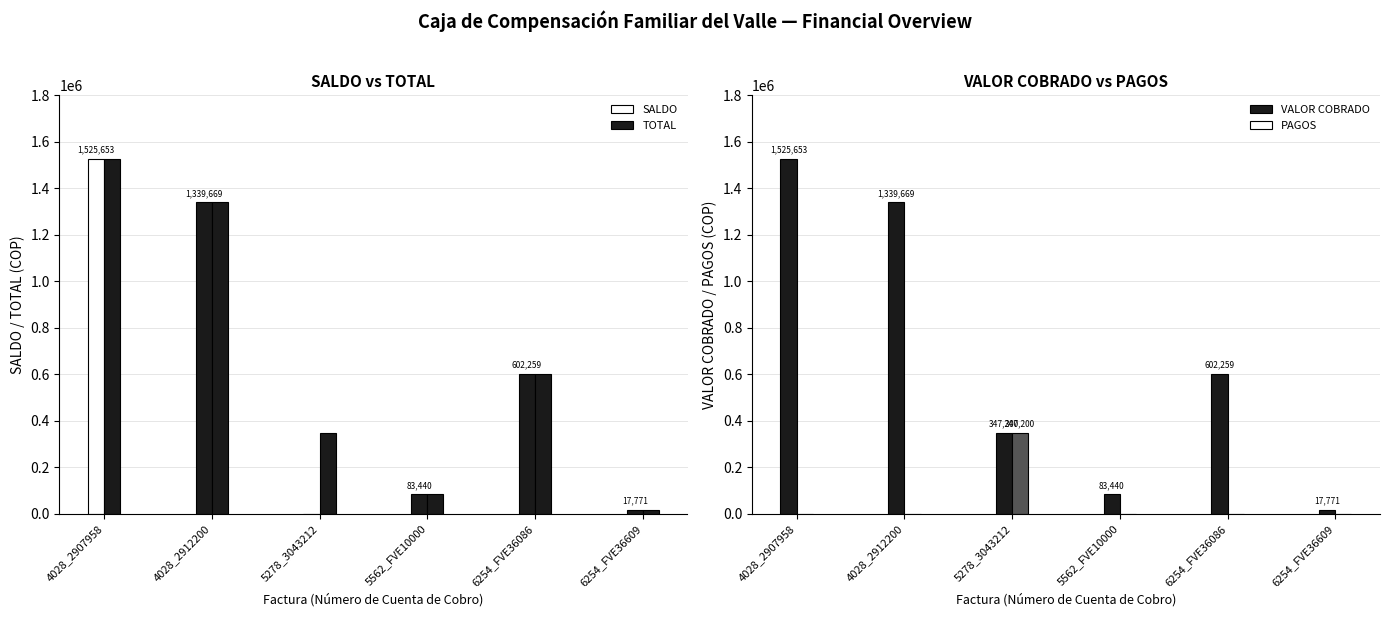

What is the label of the 5th bar from the right?

4028_2912200